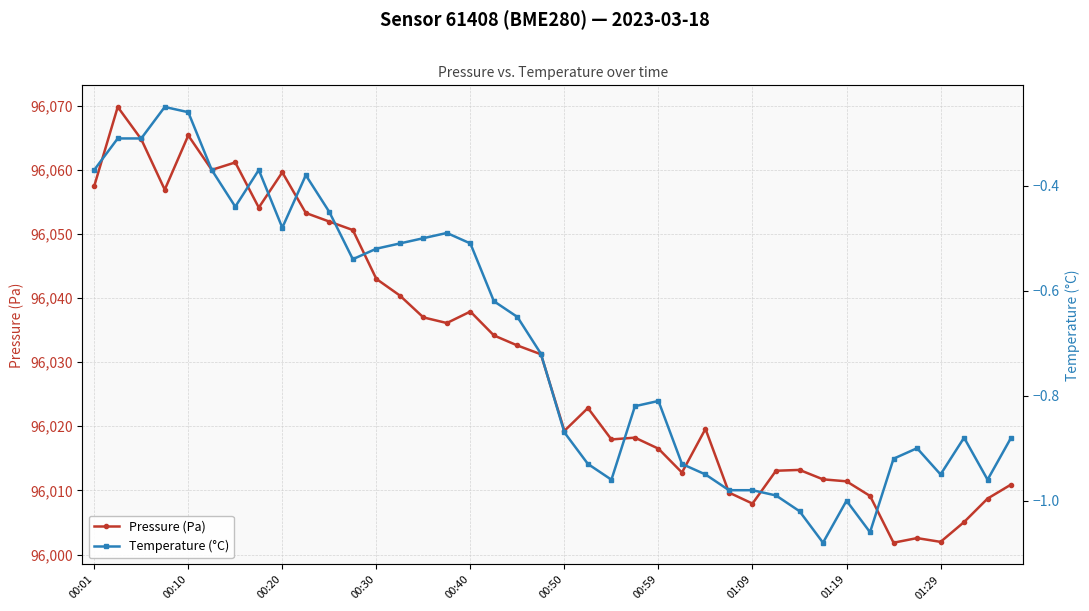

List the series in order of their overall mean, highest first.

Pressure (Pa), Temperature (°C)